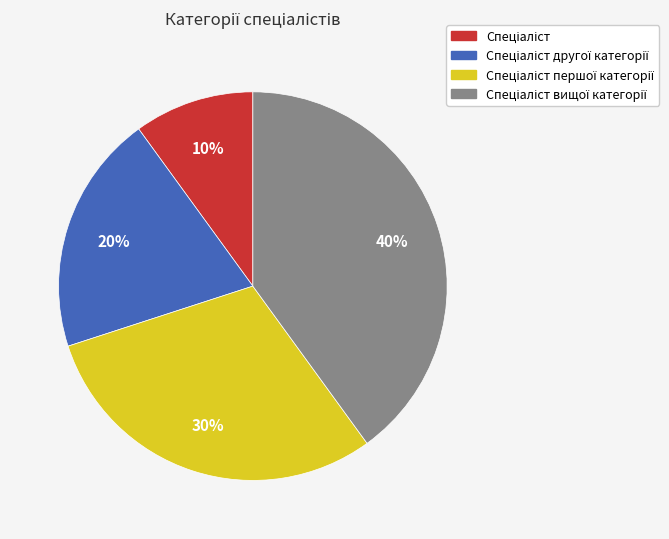

To the nearest percent, what is the average slice percentage?

25%